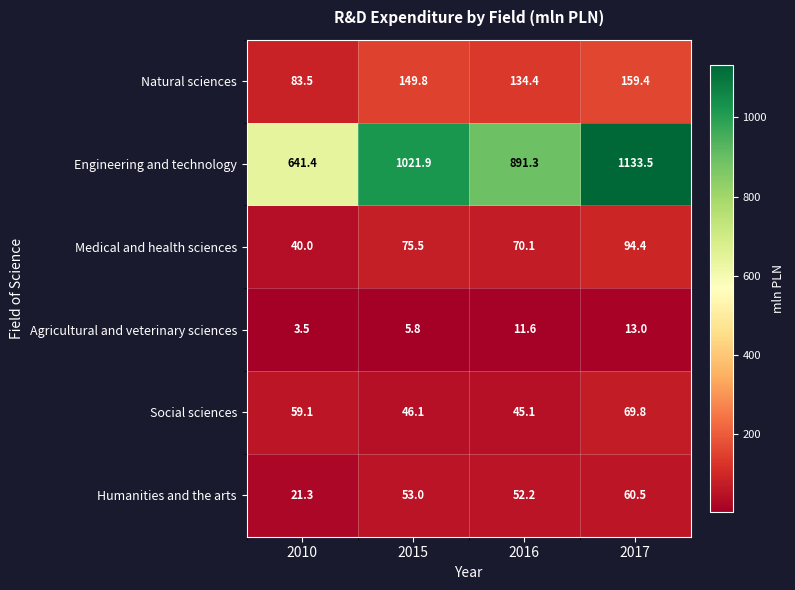

True or false: Agricultural and veterinary sciences has a value of 11.6 at 2016.

True